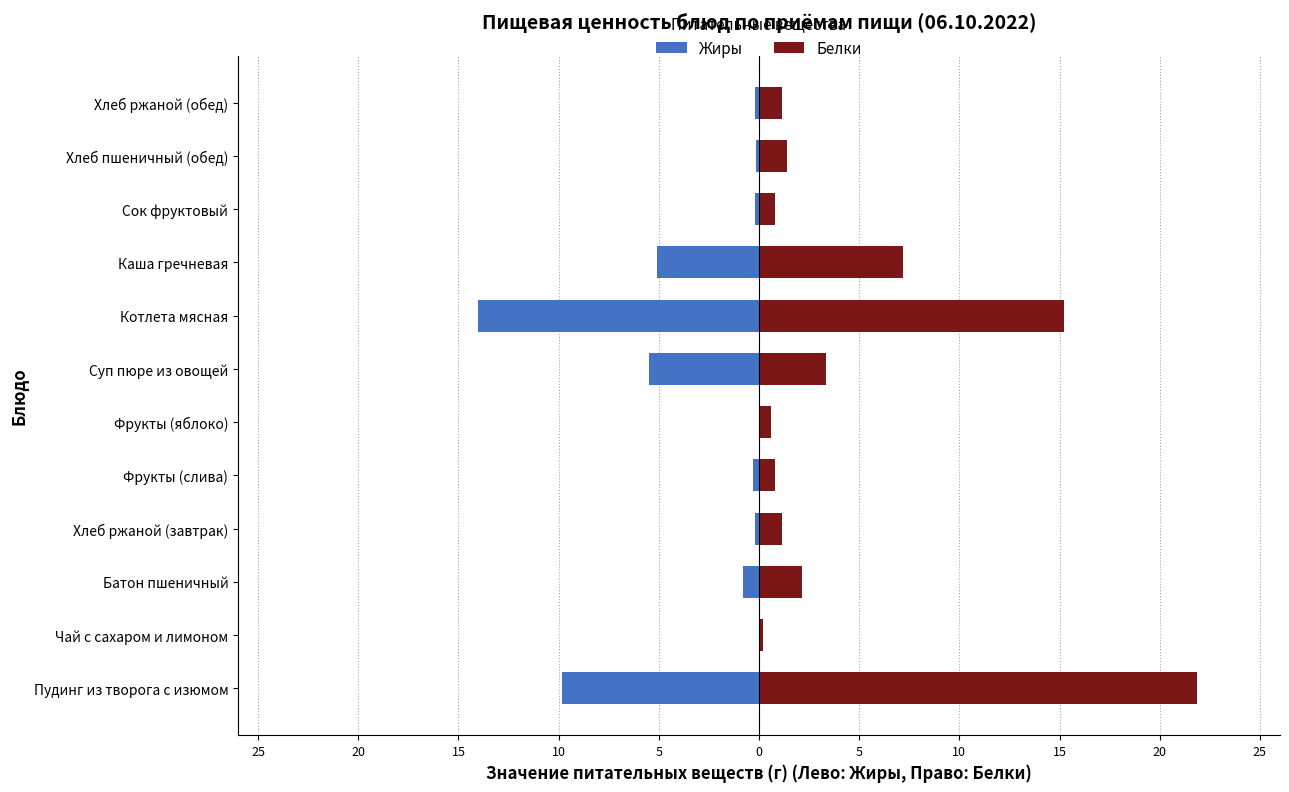

What is the difference between the maximum and minimum values in the Белки series?

21.7